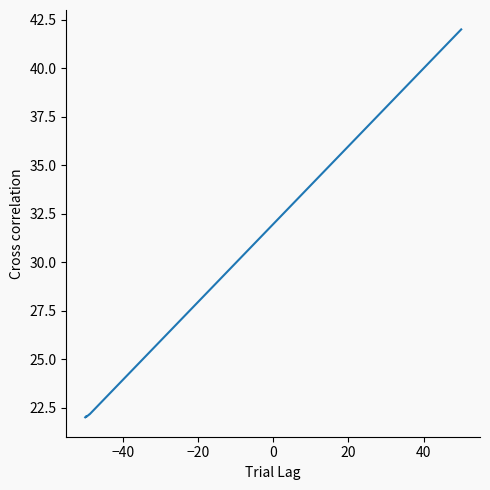

What is the difference between the maximum and minimum values?

20.0